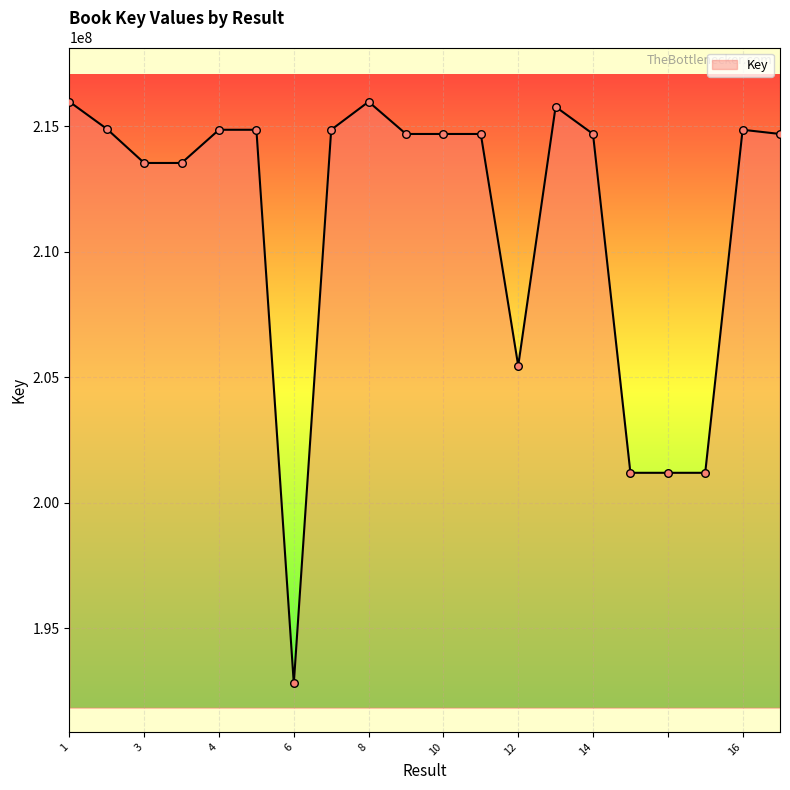

What is the greatest value displayed?

215972334